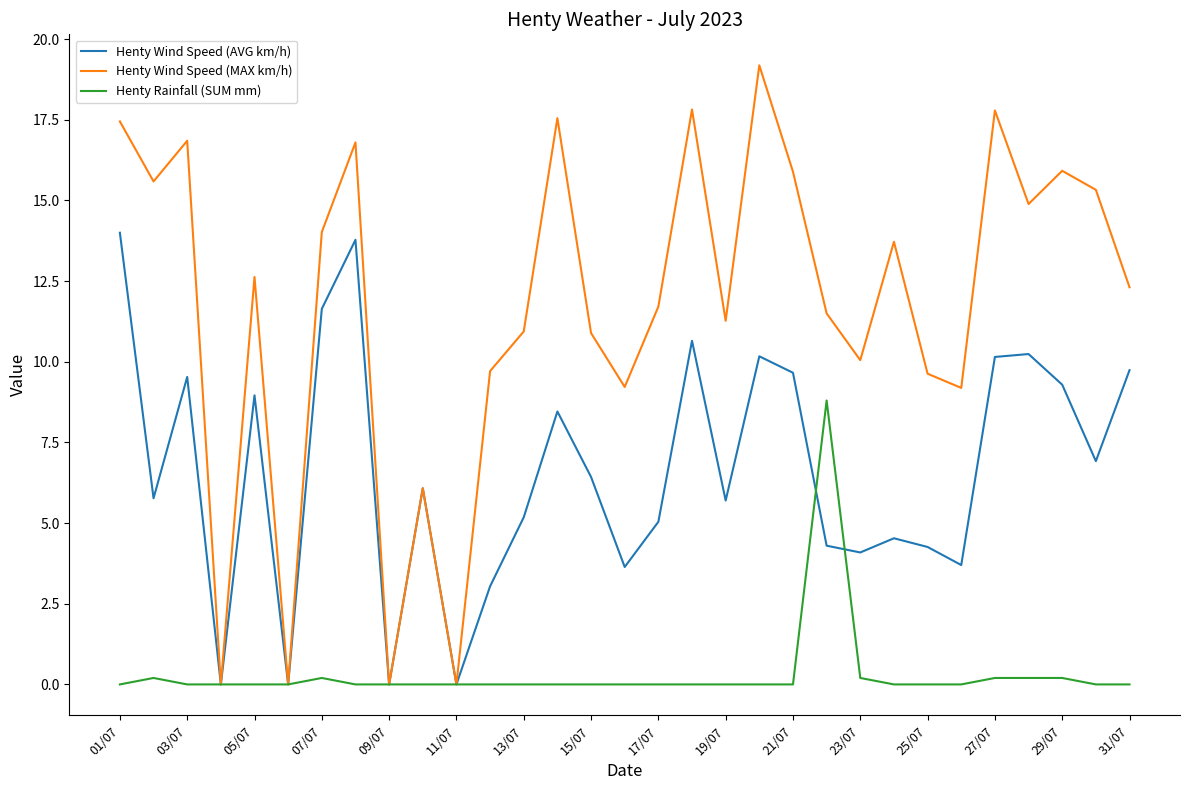

List the series in order of their overall mean, highest first.

Henty Wind Speed (MAX km/h), Henty Wind Speed (AVG km/h), Henty Rainfall (SUM mm)